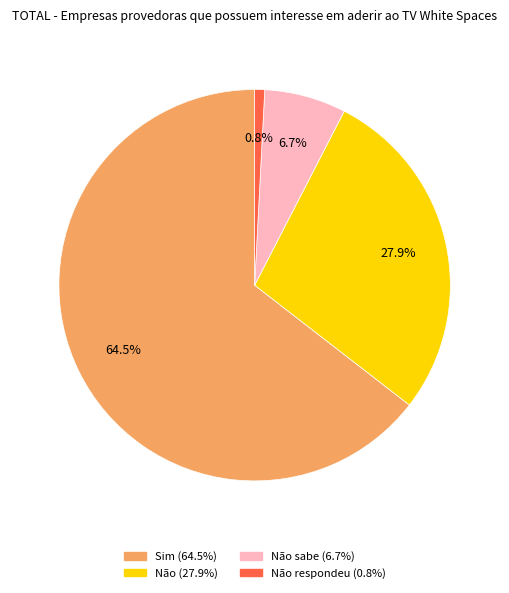

To the nearest percent, what is the average slice percentage?

25%